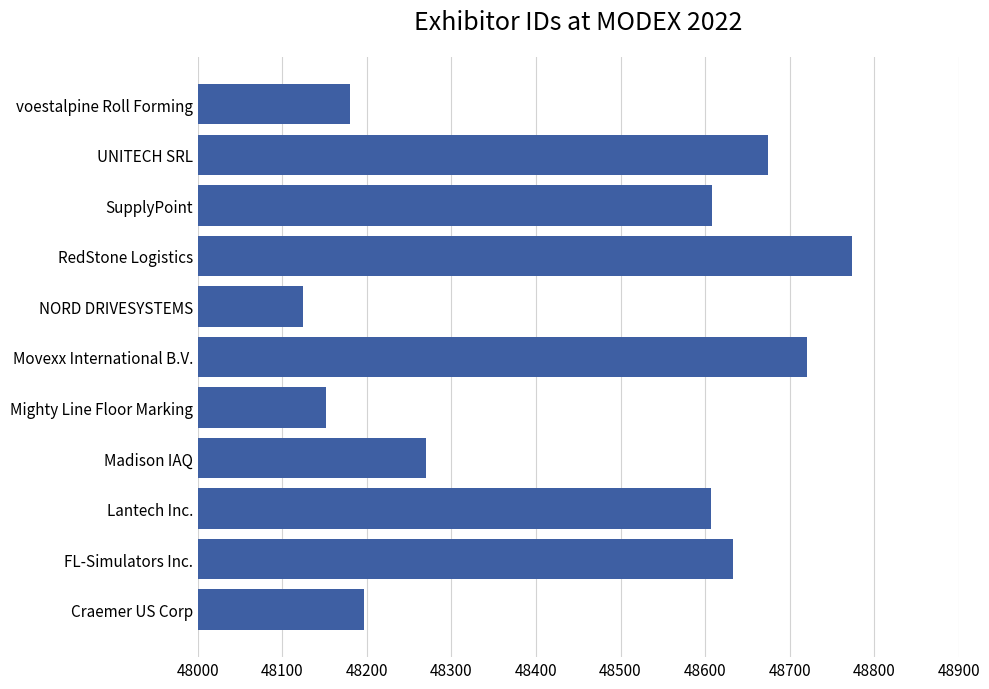

Where is the data nearest to the value 48449?

Lantech Inc.